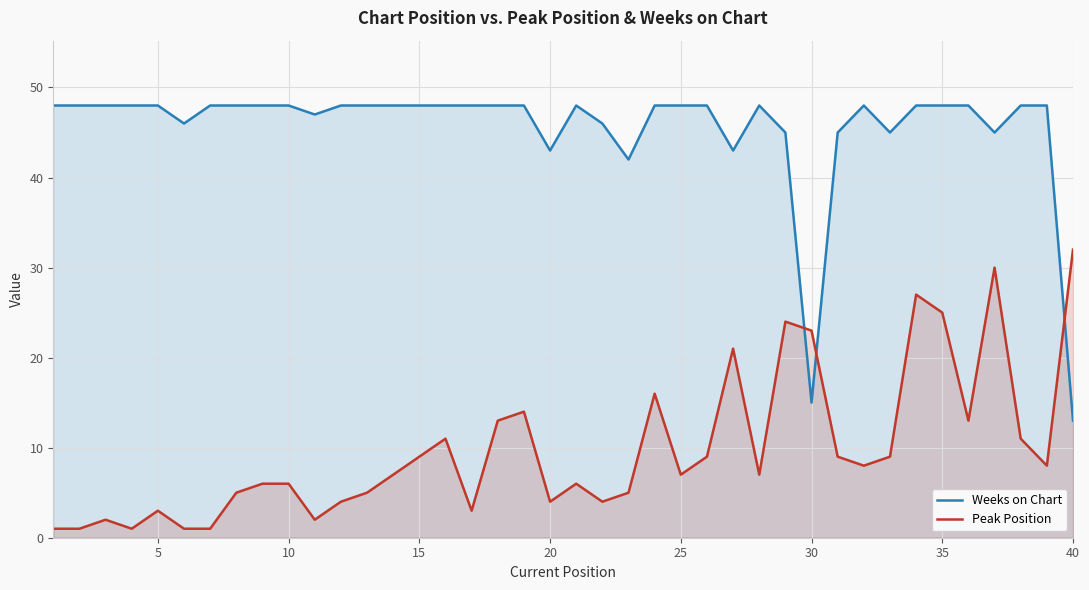

True or false: Weeks on Chart has a value of 17 at 40.

False